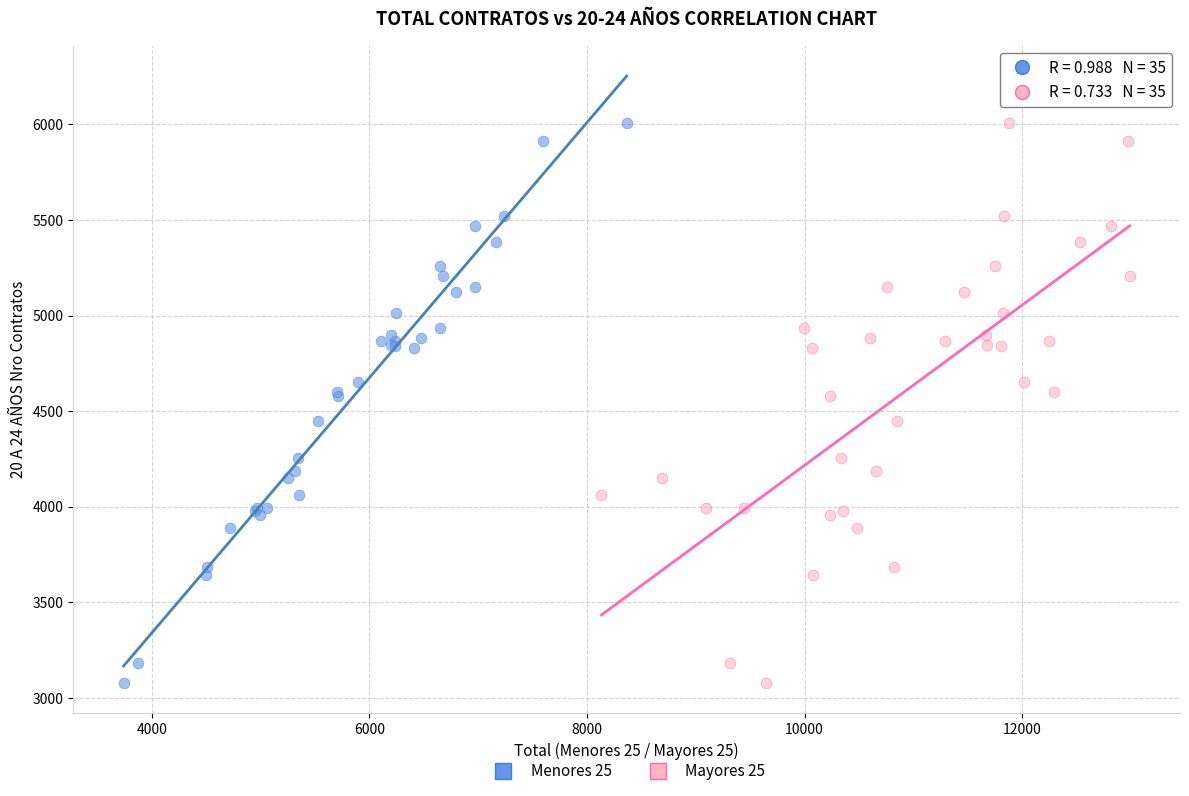

What are all the series names shown in the legend?

Menores 25, Mayores 25